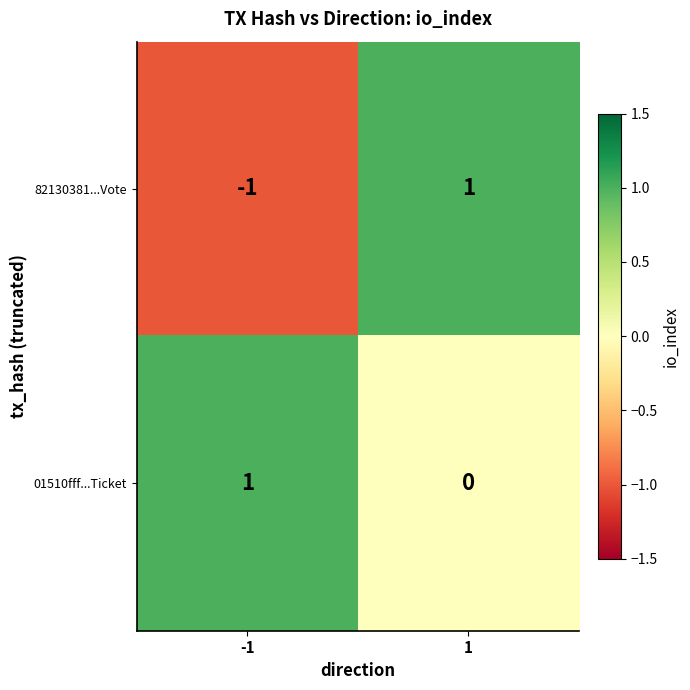

What is the greatest value displayed?

1